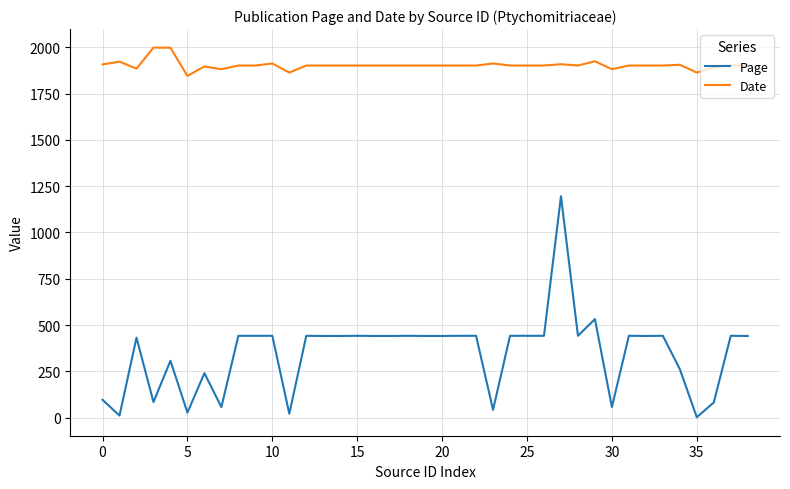

How many categories are shown in the chart?

39